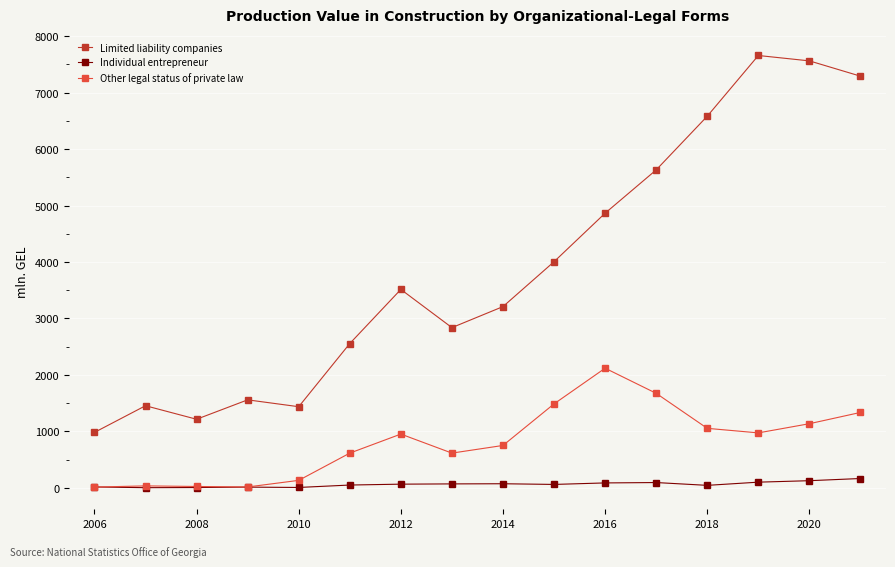

What is the greatest value displayed?

7657.3